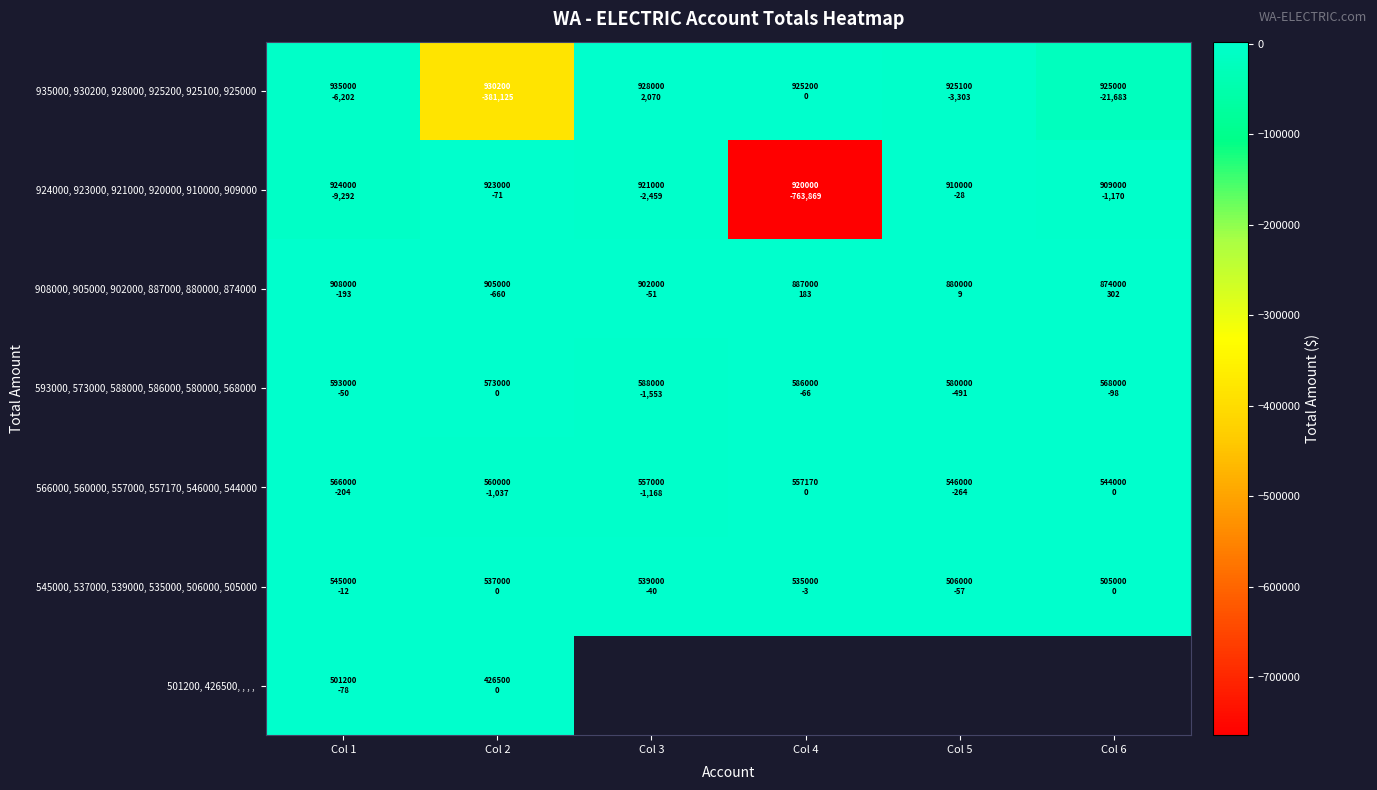

Rank the categories by 593000, 573000, 588000, 586000, 580000, 568000 value from lowest to highest.

Col 3, Col 5, Col 6, Col 4, Col 1, Col 2